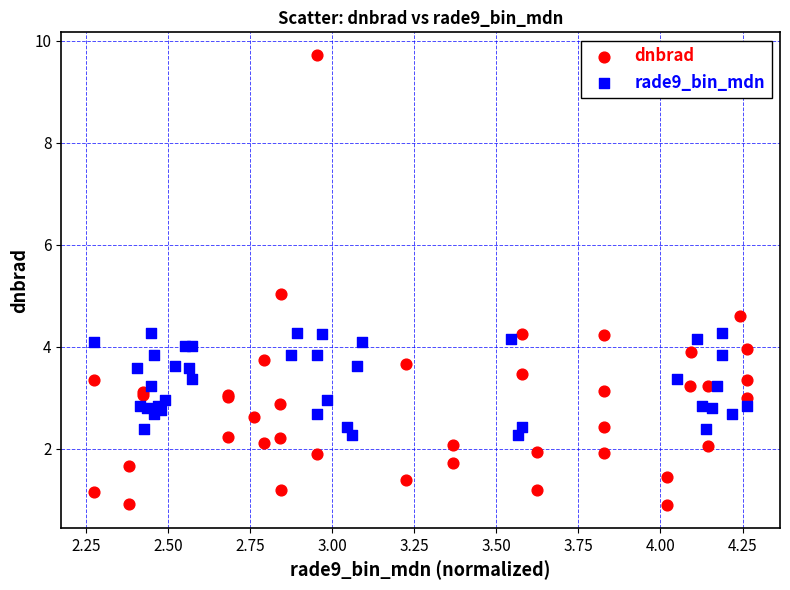

Which series contains the lowest Y value?

dnbrad